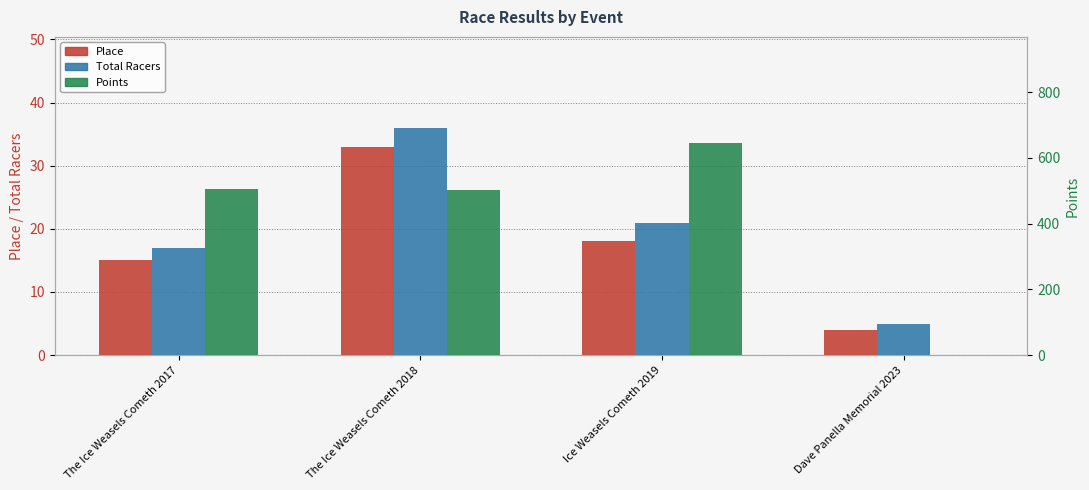

True or false: Points has a value of 505.7 at The Ice Weasels Cometh 2017.

True